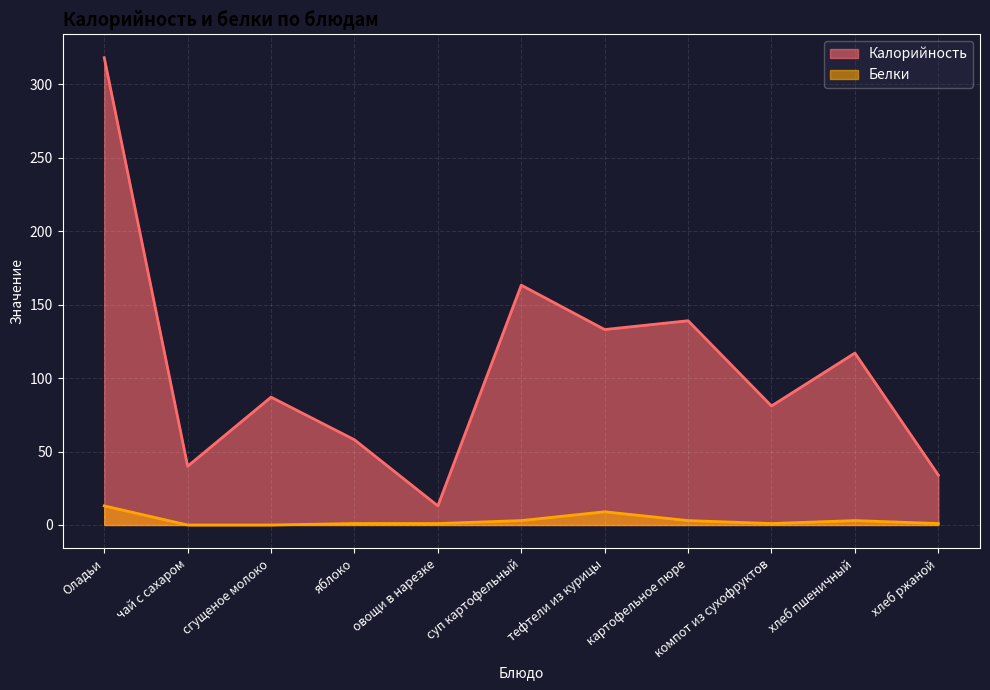

The Белки series shows -8.5 at чай с сахаром. True or false?

False